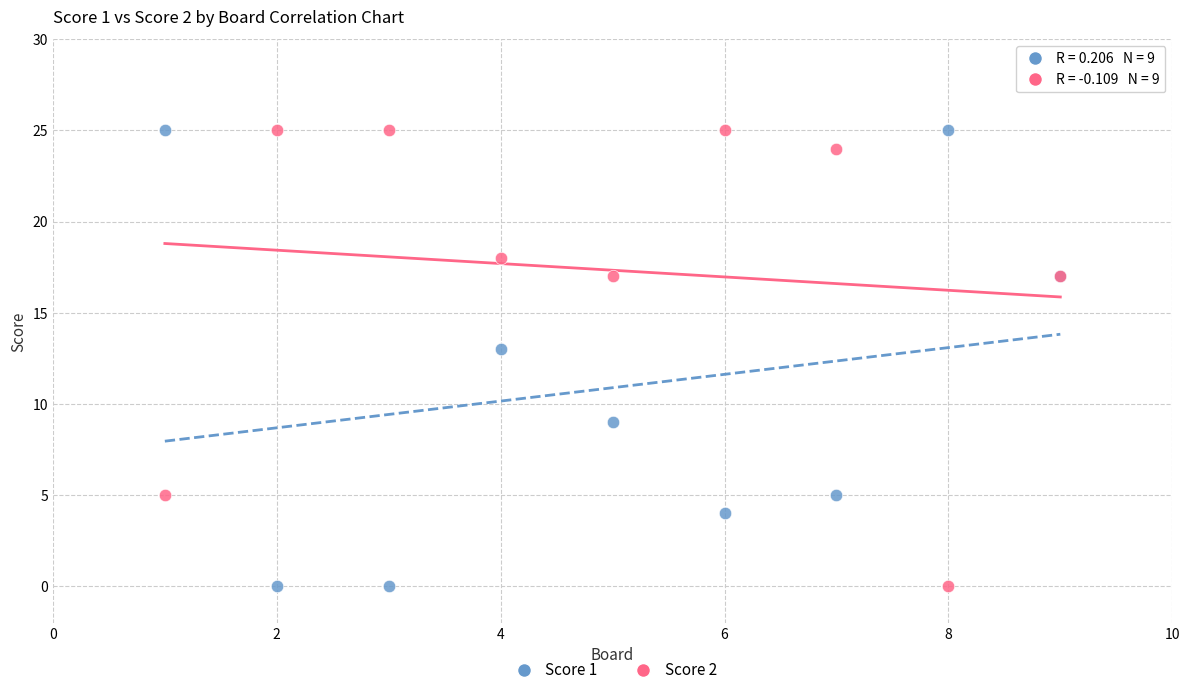

Across all series, what Y value is closest to 12?

13